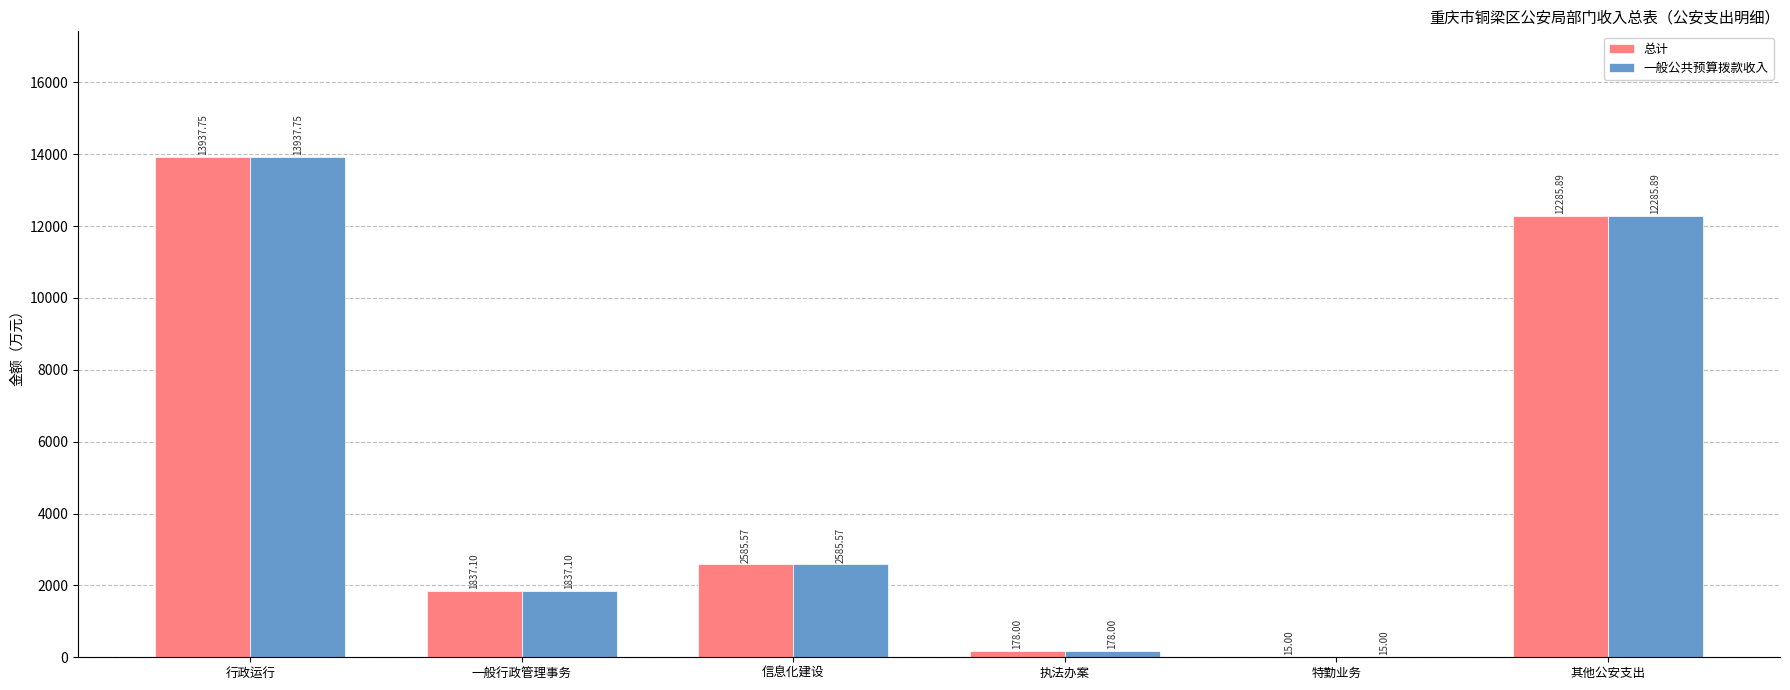

What is the total value across all series at 信息化建设?

5171.1